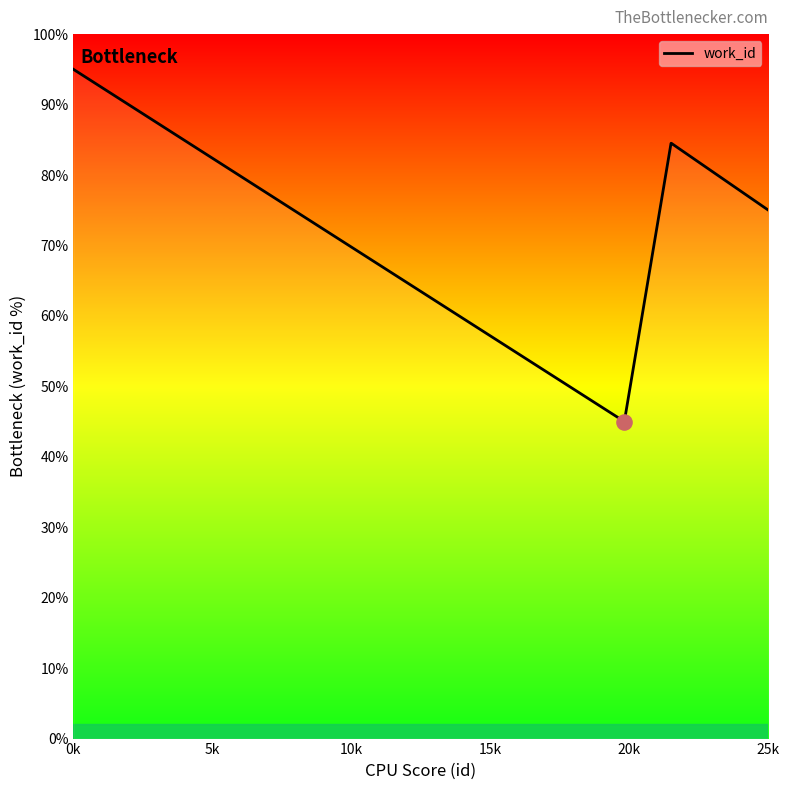

What is the change in value from 15k to 6?

-9.5